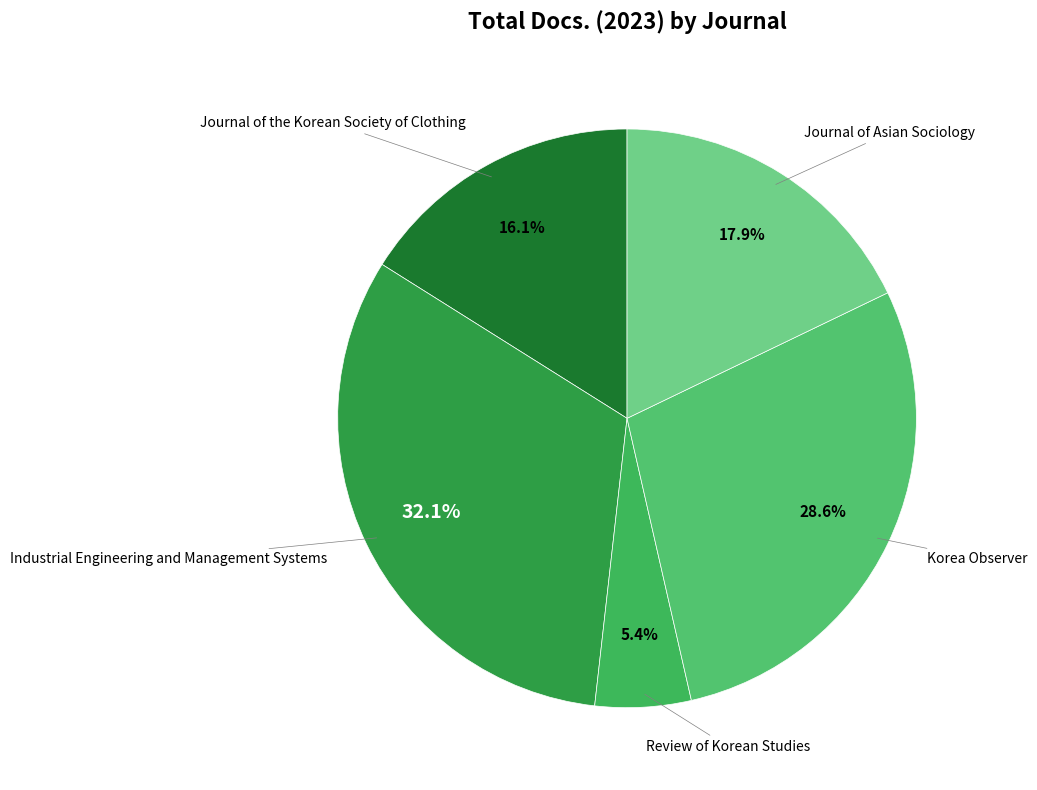

What is the ratio of the value at Journal of Asian Sociology to the value at Industrial Engineering and Management Systems?

0.6